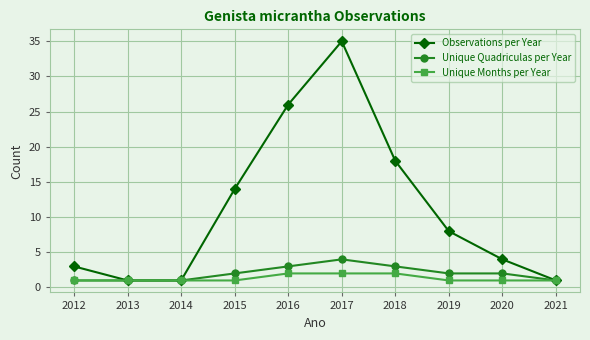

What is the maximum value for Observations per Year?

35